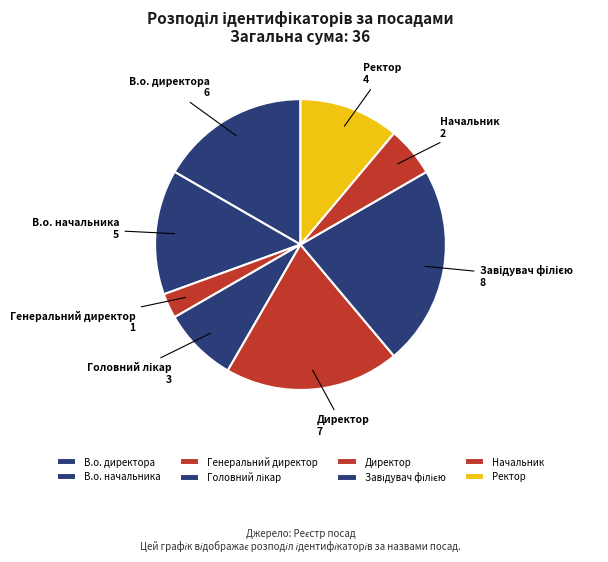

Do Начальник and В.о. начальника together represent more than half of the pie?

No